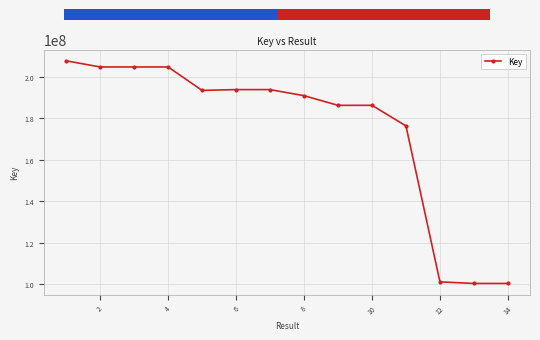

What is the value of the 10th point from the left?

186293892